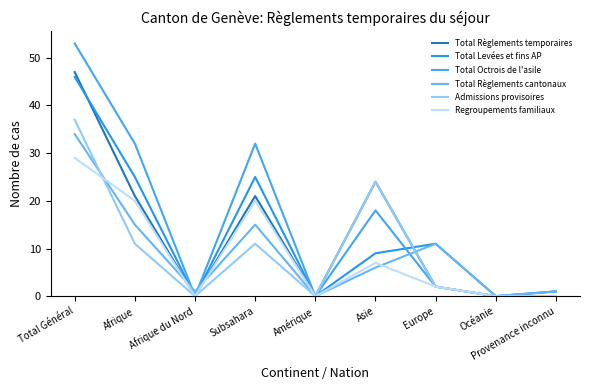

True or false: Admissions provisoires has a value of 0 at Afrique du Nord.

True